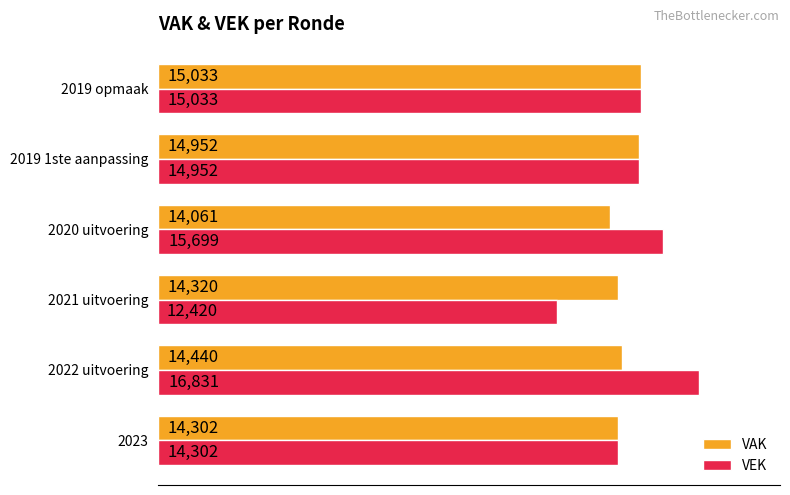

Is the value of VAK at 2019 1ste aanpassing greater than the value of VEK at 2020 uitvoering?

No